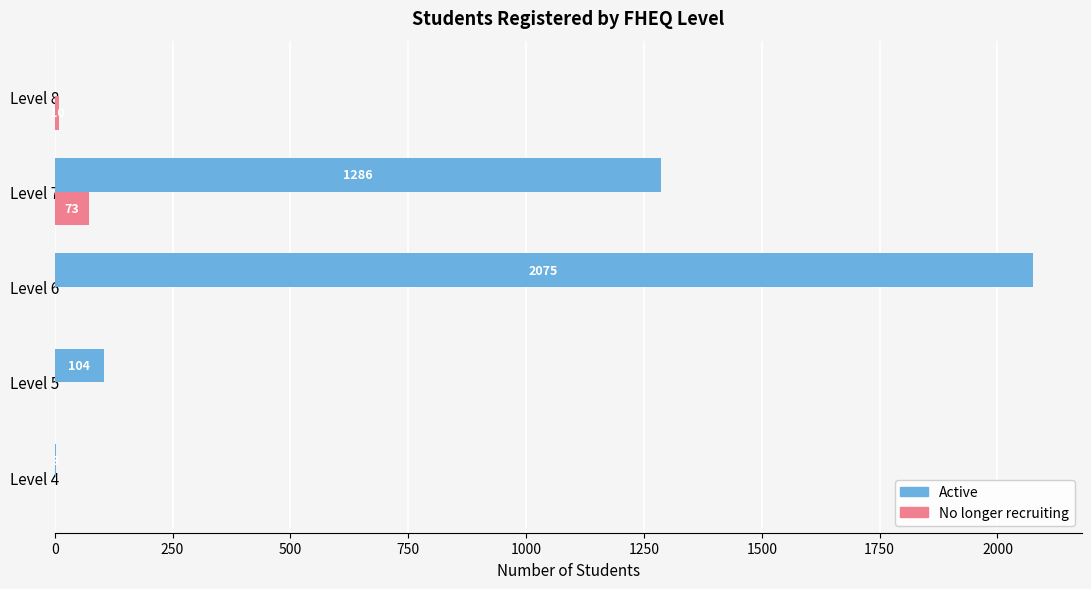

Is it true that Active equals 1777 at Level 7?

False